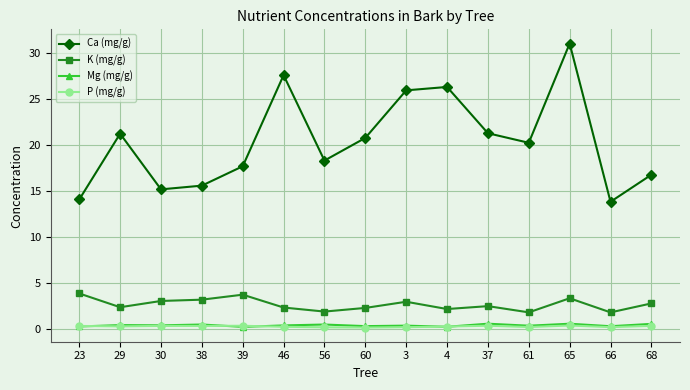

What is the maximum value shown in the chart?

31.1